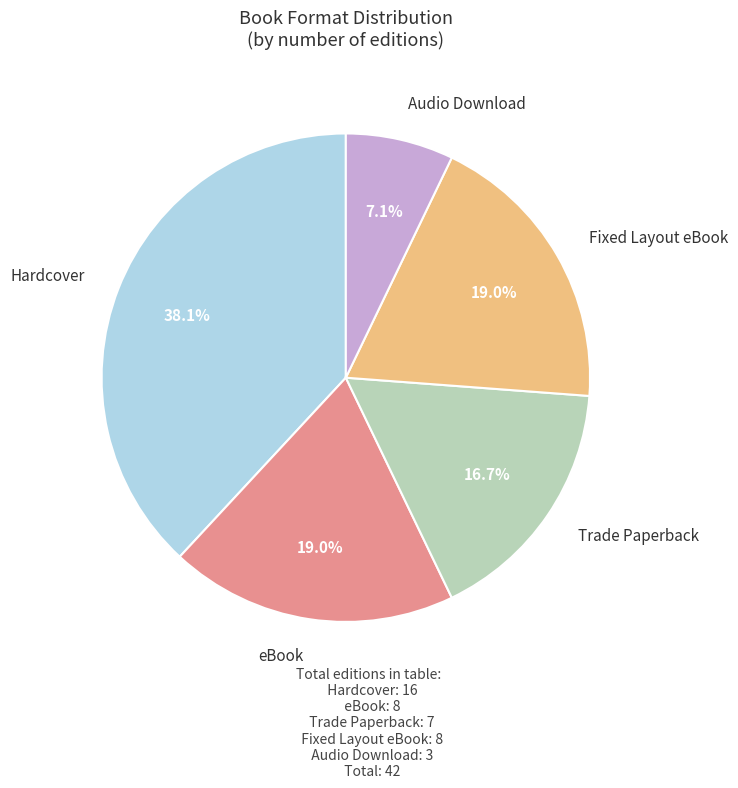

Is there a majority slice in this chart?

No